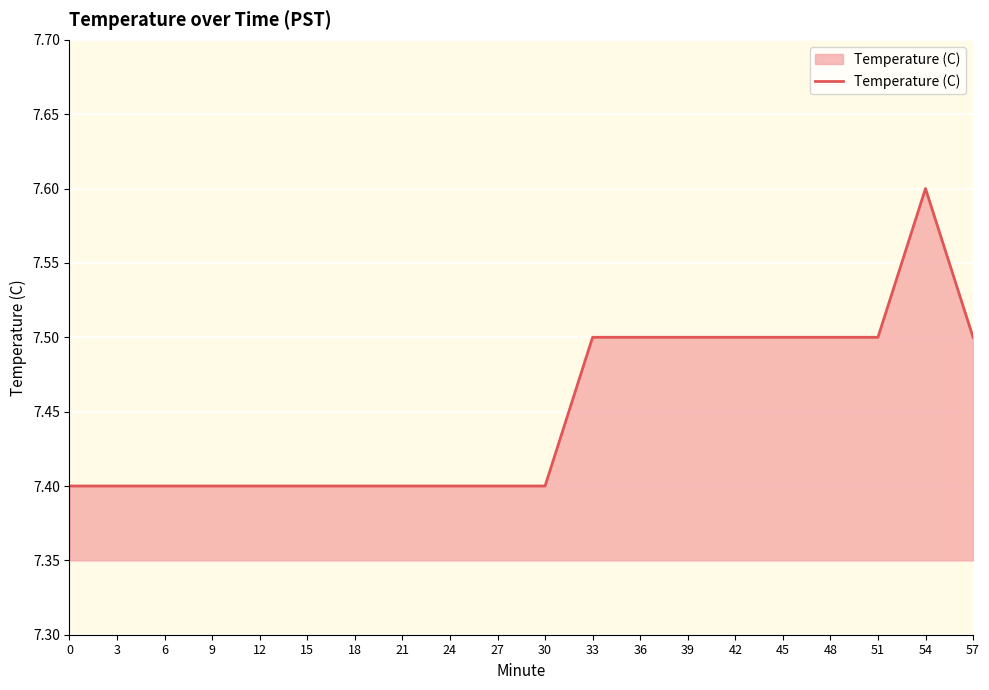

The value at 39 is 7.5. True or false?

True